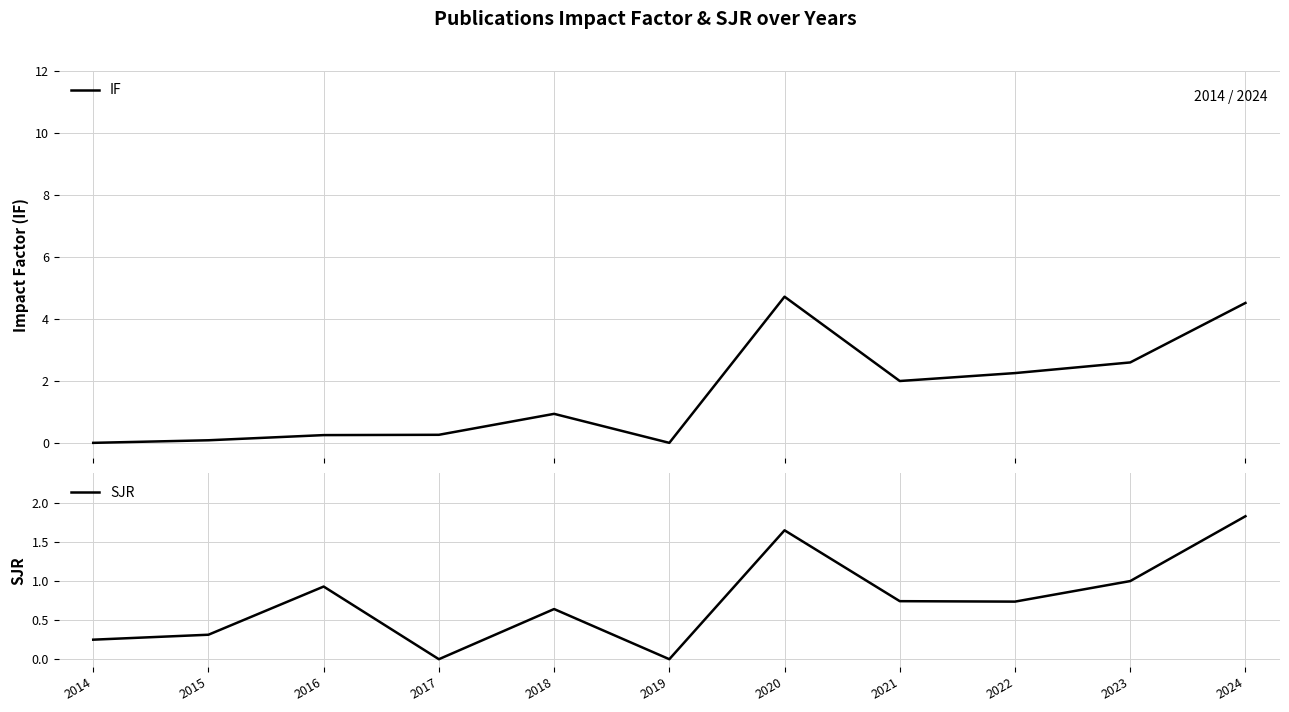

Rank the categories by SJR value from highest to lowest.

2024, 2020, 2023, 2016, 2021, 2022, 2018, 2015, 2014, 2017, 2019